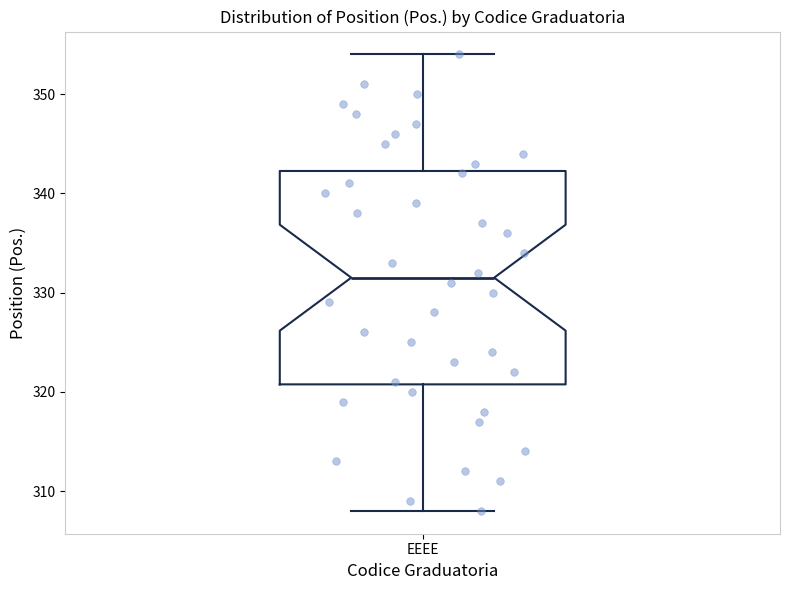

Where is the upper edge of the box for EEEE on the y-axis? The values are not printed on the chart, so give them approximately, as read against the axis.

342